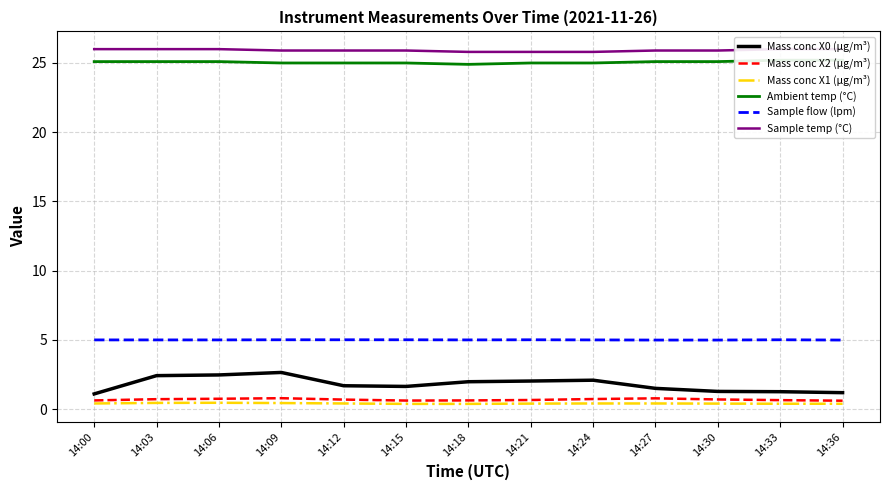

What is the value of the Ambient temp (°C) point at the 13th from the left?

25.2